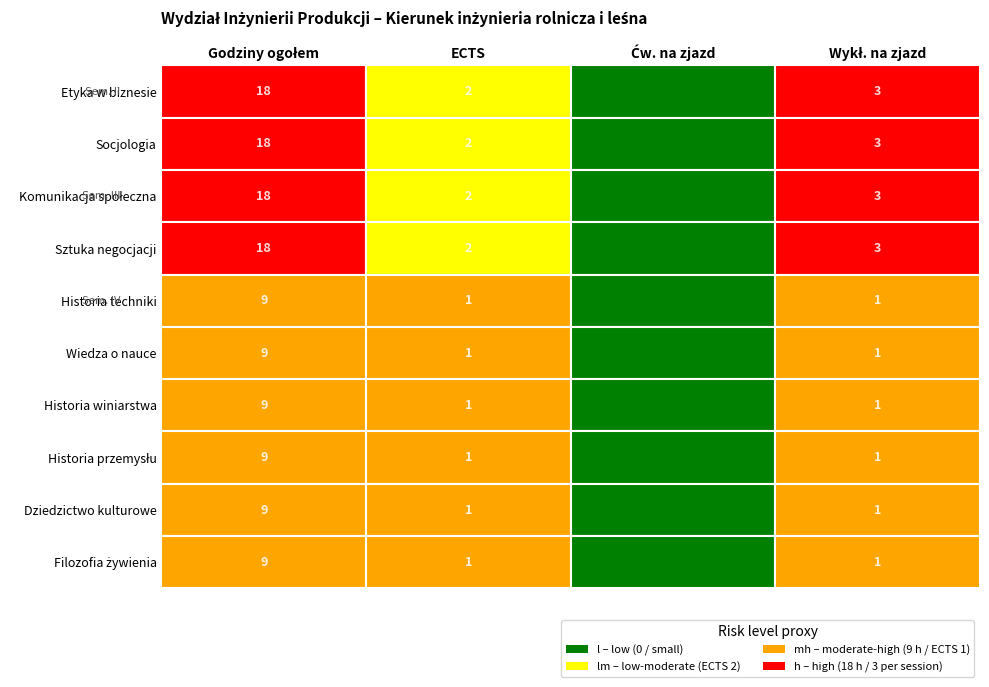

List the series in order of their peak value, lowest first.

Historia techniki, Wiedza o nauce, Historia winiarstwa i browarnictwa, Historia przemyslu spozywczego, Dziedzictwo kulturowe lubelszczyzny, Filozofia zywienia, Etyka w biznesie, Socjologia, Komunikacja spoleczna, Sztuka negocjacji